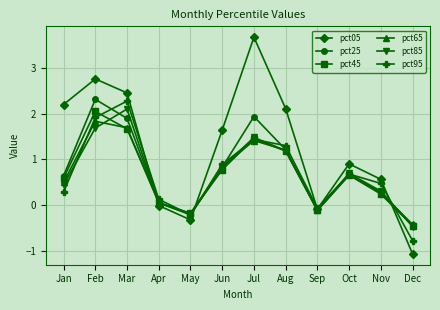

Count the number of data series in this chart.

6